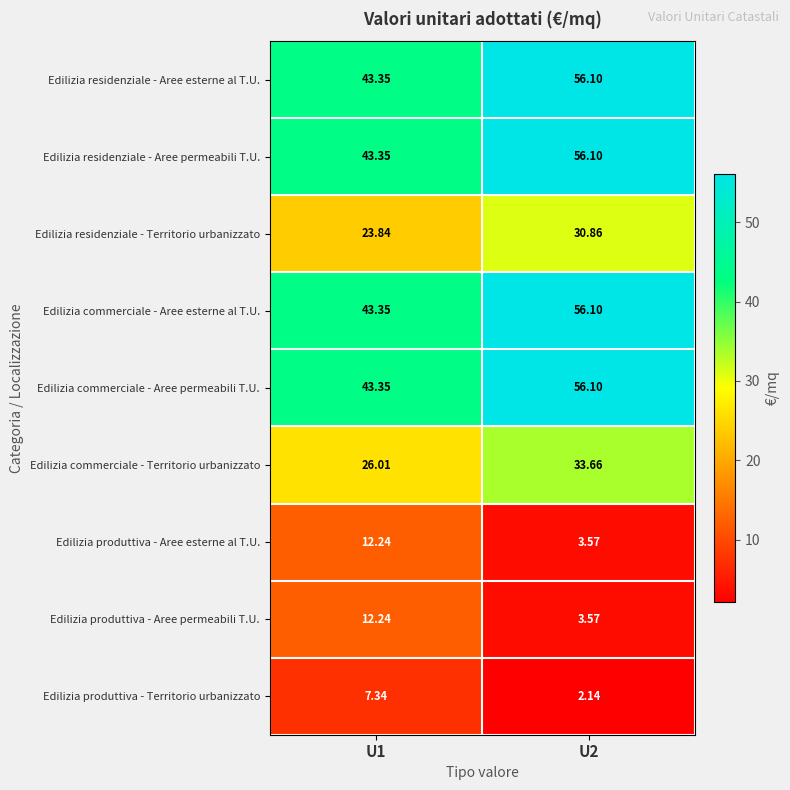

How many values in the Edilizia produttiva - Territorio urbanizzato series are below 7?

1